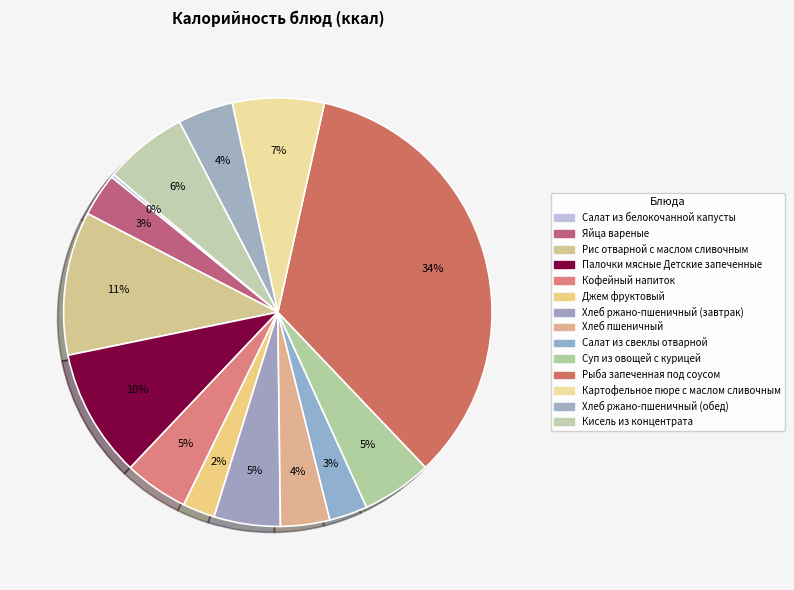

Count the number of slices in the pie.

14